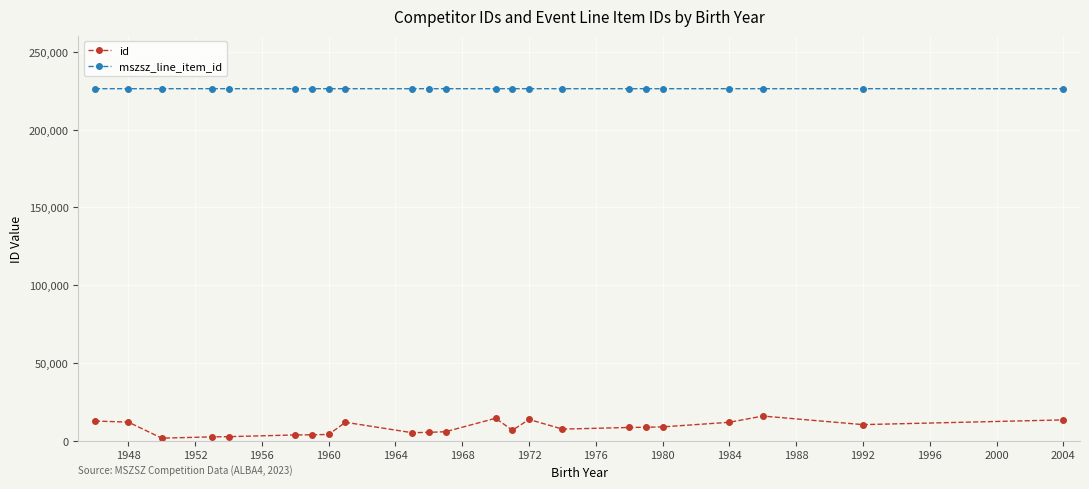

Which series has the largest total across all categories?

mszsz_line_item_id